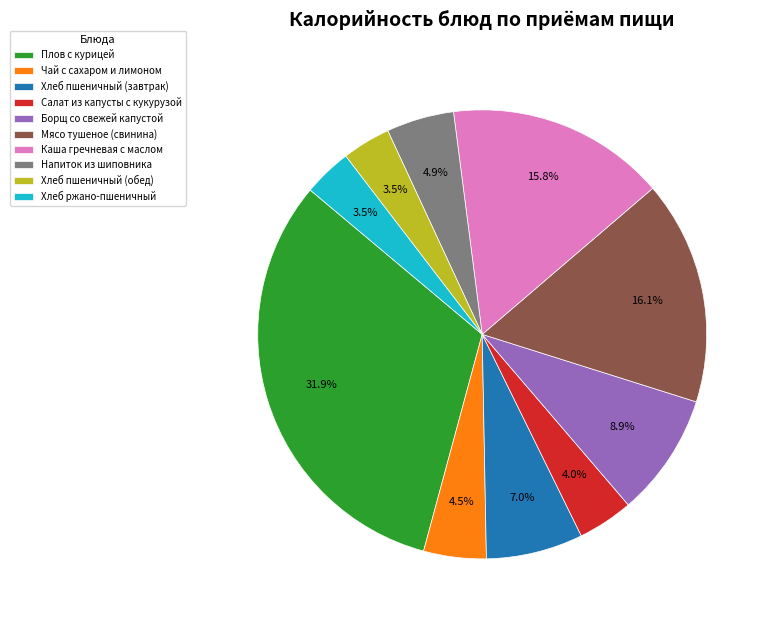

To the nearest percent, what is the combined percentage of Напиток из шиповника and Мясо тушеное (свинина)?

21%